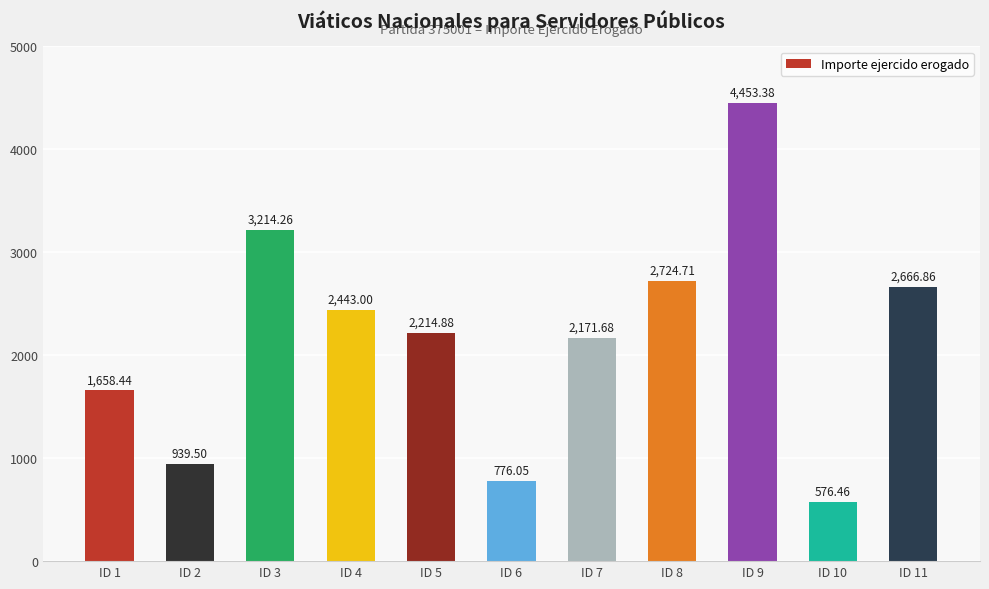

Are the bars grouped side by side (vs. stacked)?

No